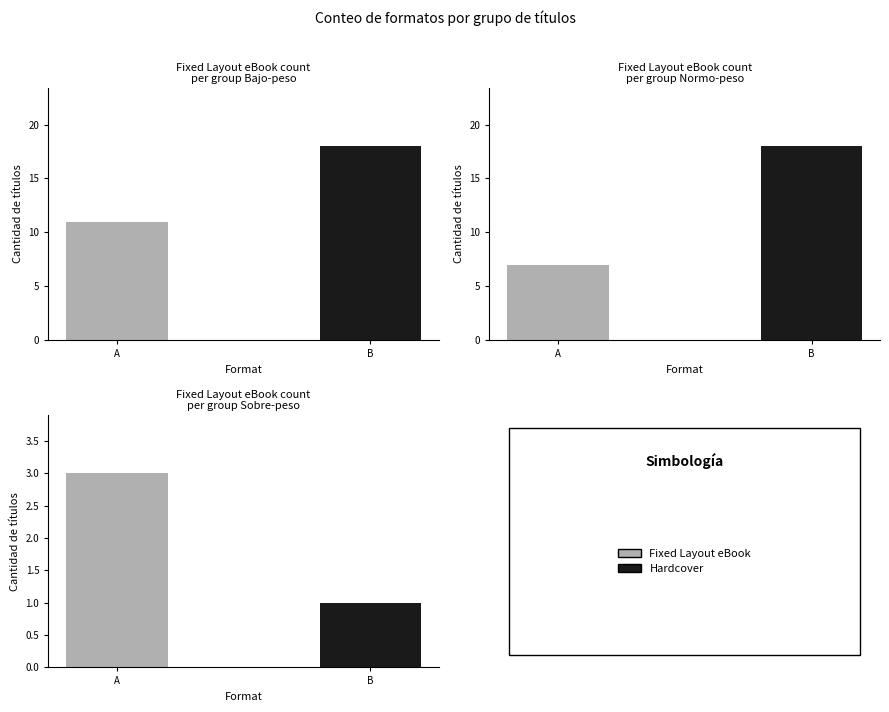

Are the bars grouped side by side (vs. stacked)?

No